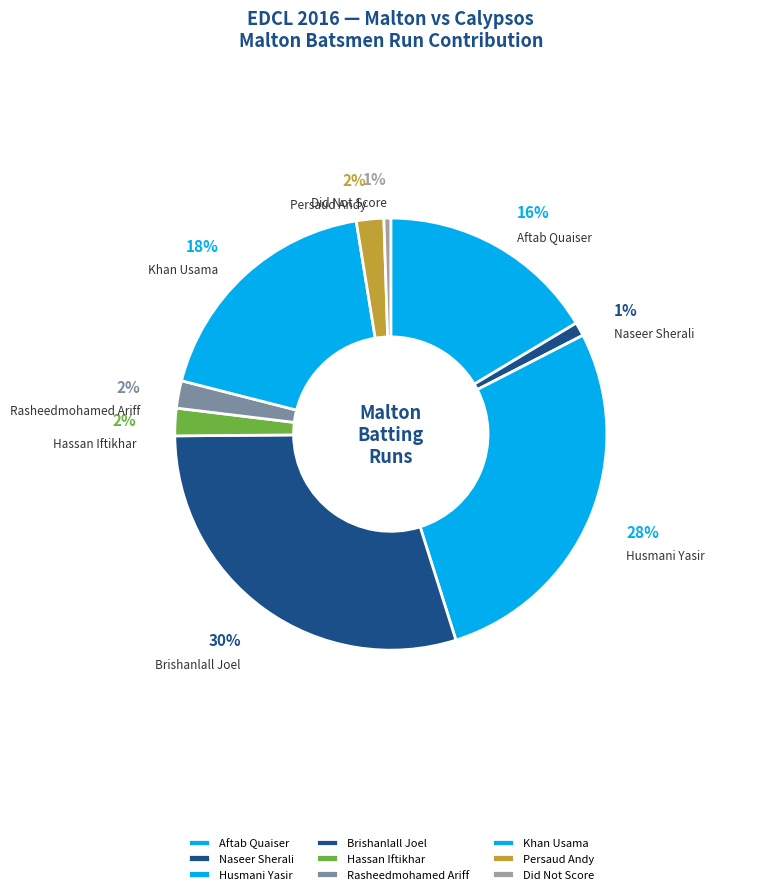

To the nearest percent, what portion does Hassan Iftikhar represent?

2%